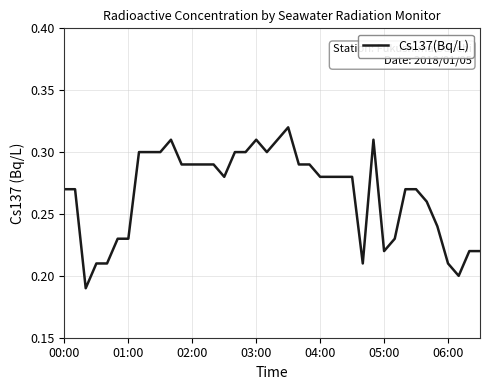

True or false: the data has more than 2 interior local peaks.

True